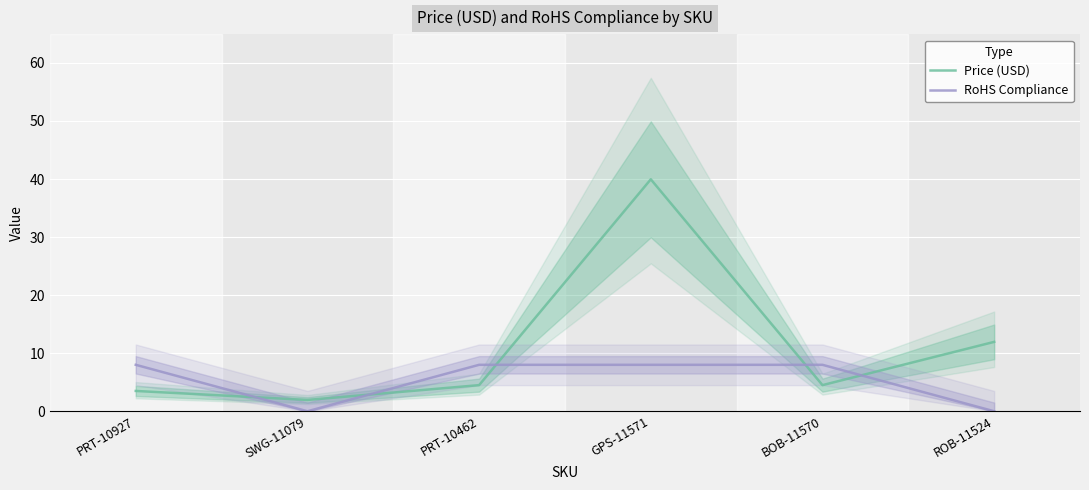

Between which two adjacent categories do RoHS Compliance and Price (USD) first intersect?

PRT-10927 and SWG-11079